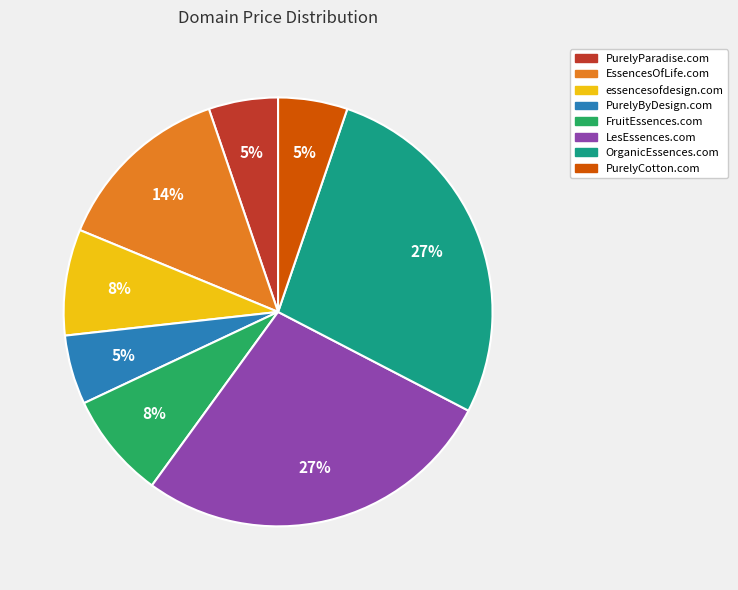

Count the number of slices in the pie.

8